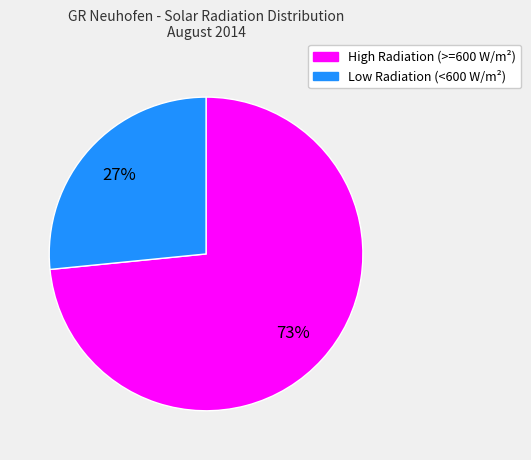

Does any single category account for the majority?

Yes